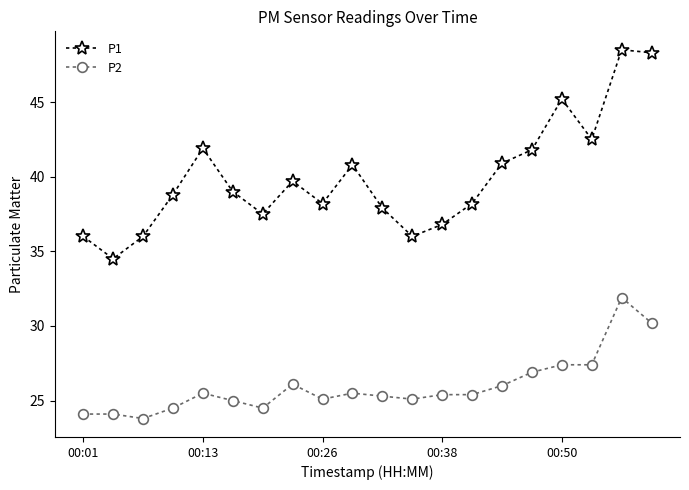

At how many categories does at least one series exceed 31?

20